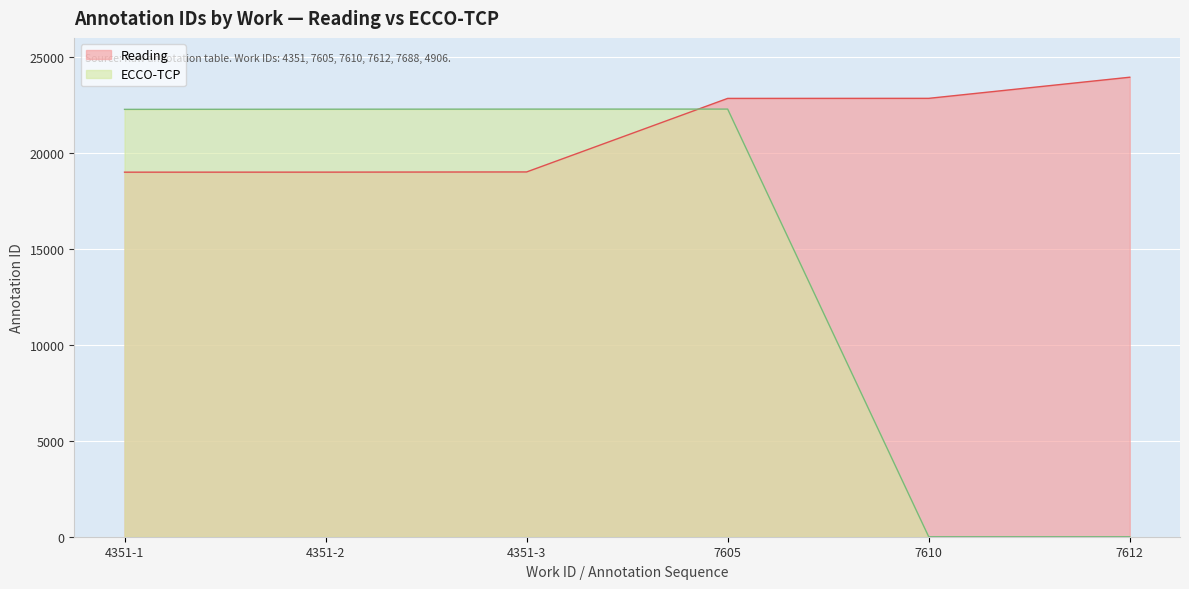

At how many categories does at least one series exceed 9162?

6